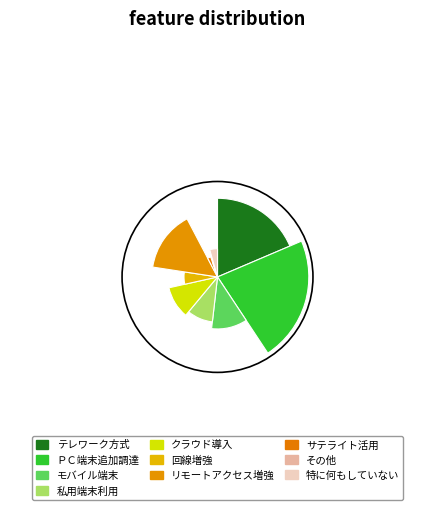

What is the change in value from モバイル端末（スマホ・タブレット等）の追加調達 to 従業員の私用端末の利用許可?

-4.5